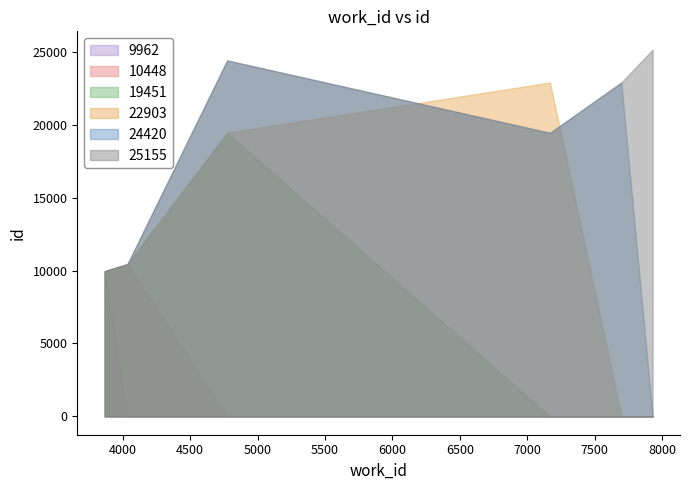

Which series has the largest total across all categories?

25155